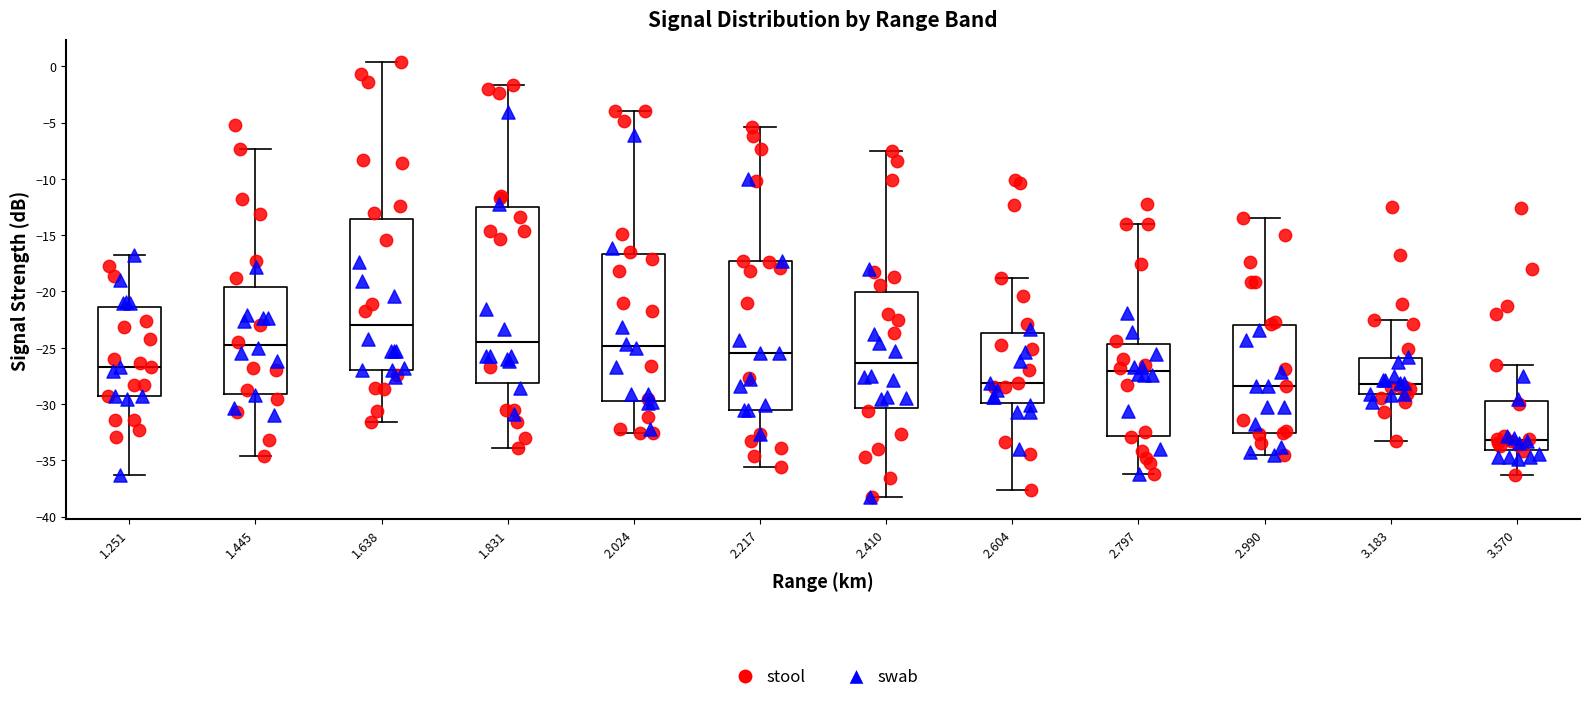

Where is the lower edge of the box at x = 1.251 on the y-axis? The values are not printed on the chart, so give them approximately, as read against the axis.

-29.5